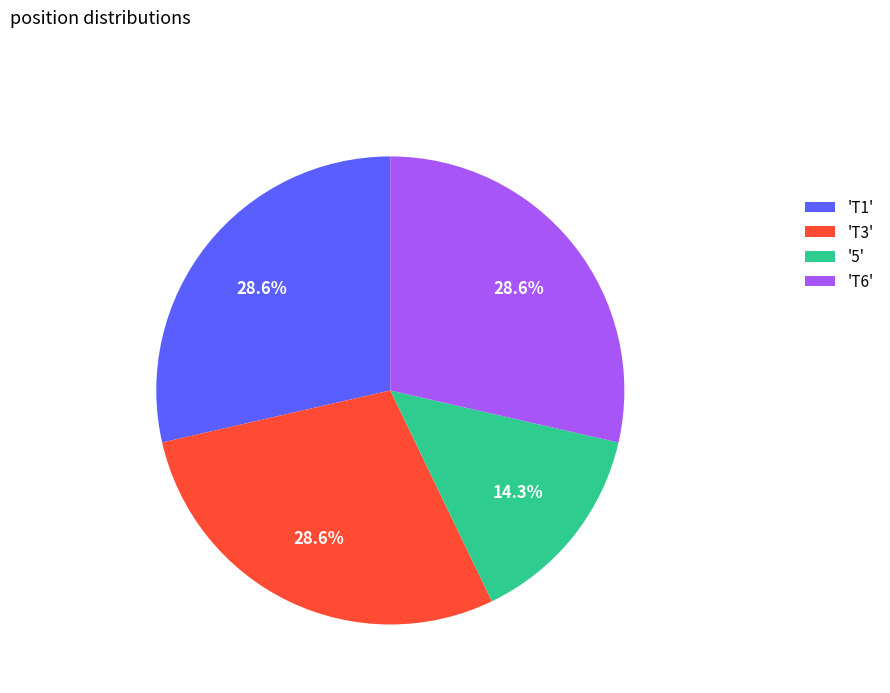

Does 'T6' account for over 50% of the chart?

No